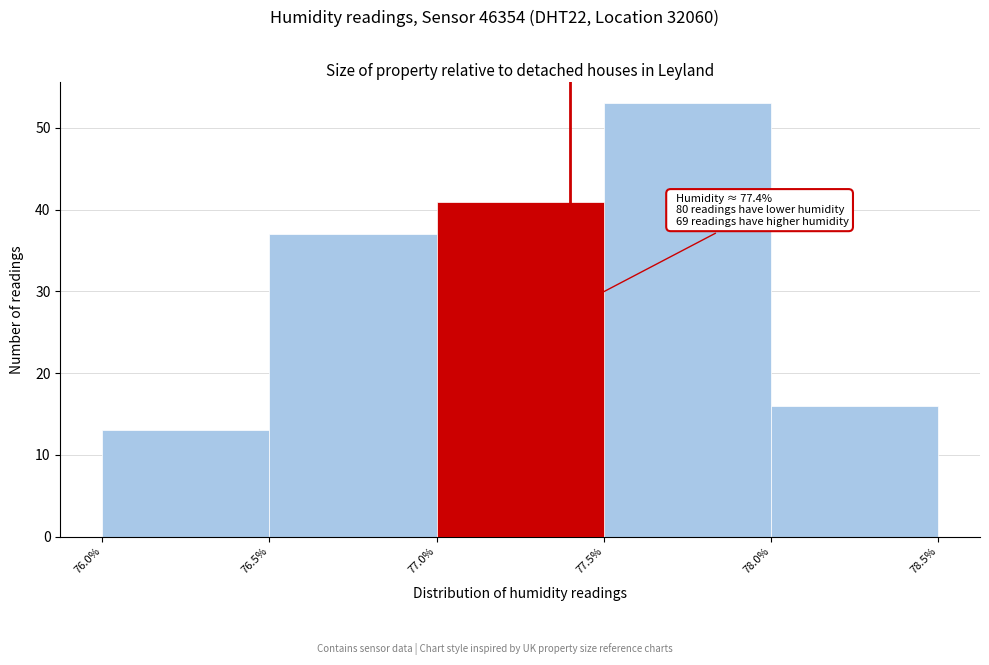

Over which range of the x-axis is the bar tallest?

77.5% to 78.0%